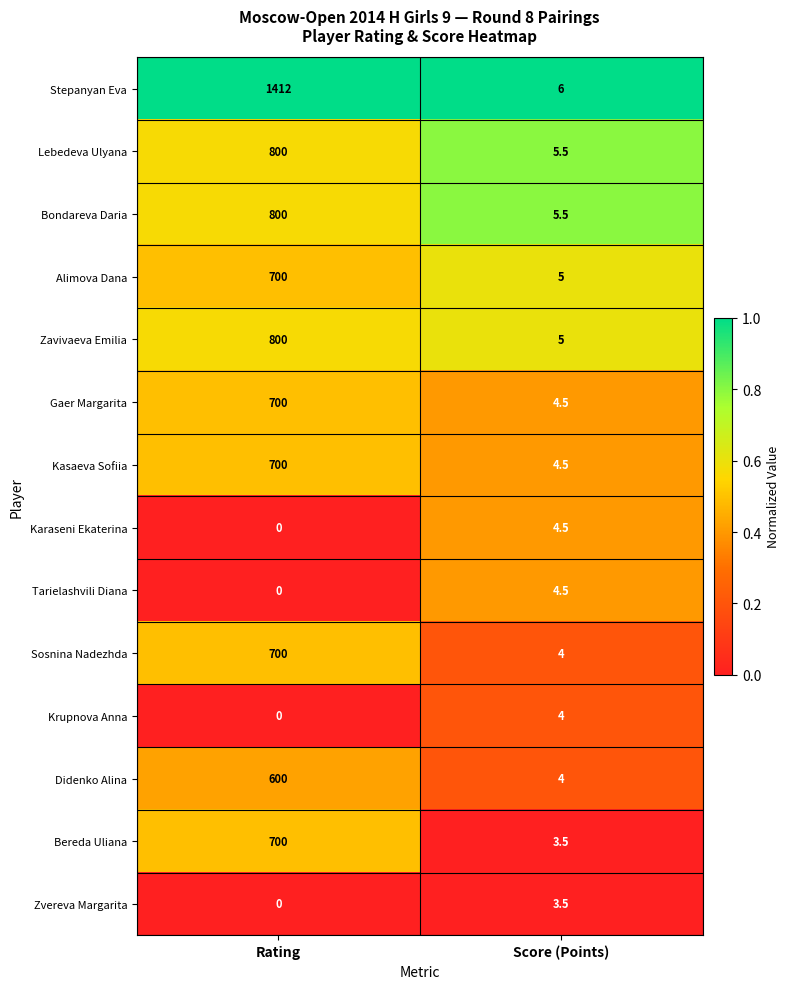

What is the difference between the Stepanyan Eva values at Score (Points) and Rating?

1406.0